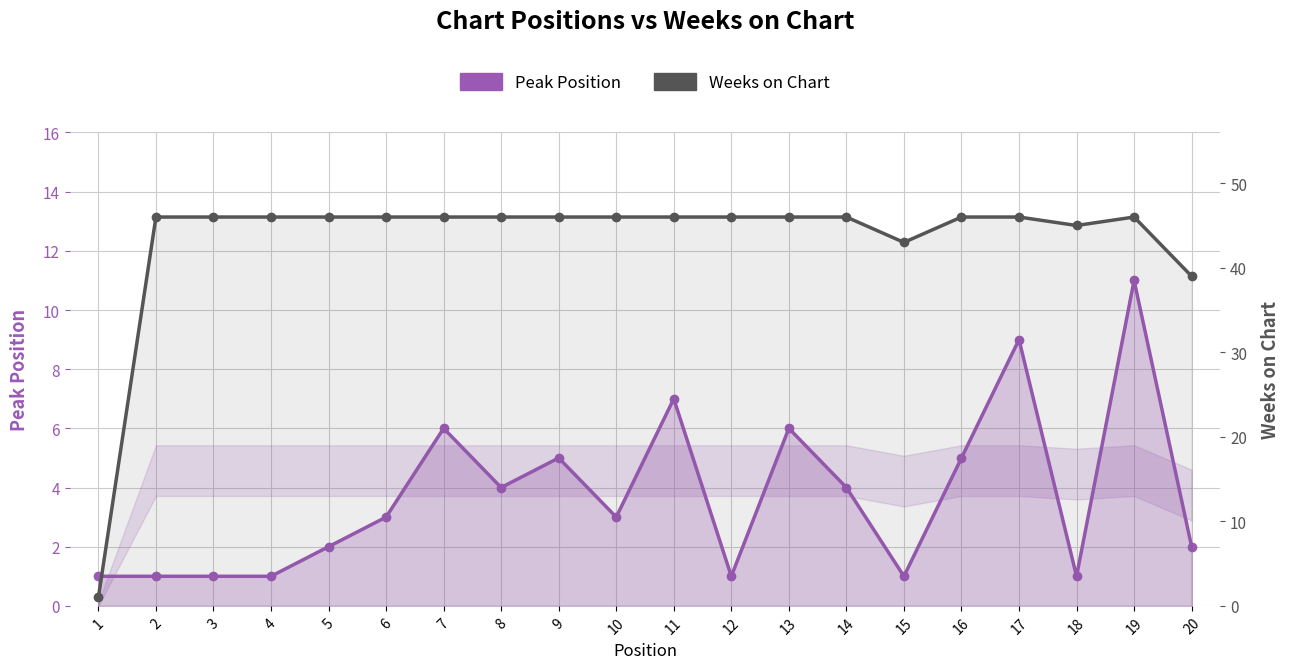

Which series changed the most between 5 and 17?

Peak Position